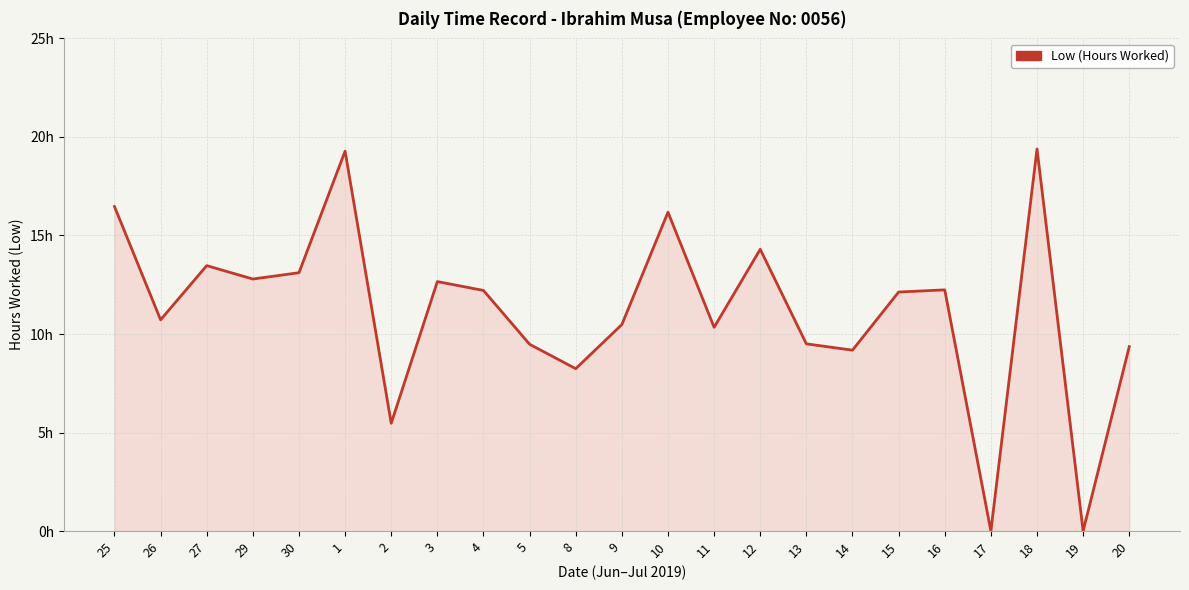

What is the change in value from 2 to 12?

+8.8